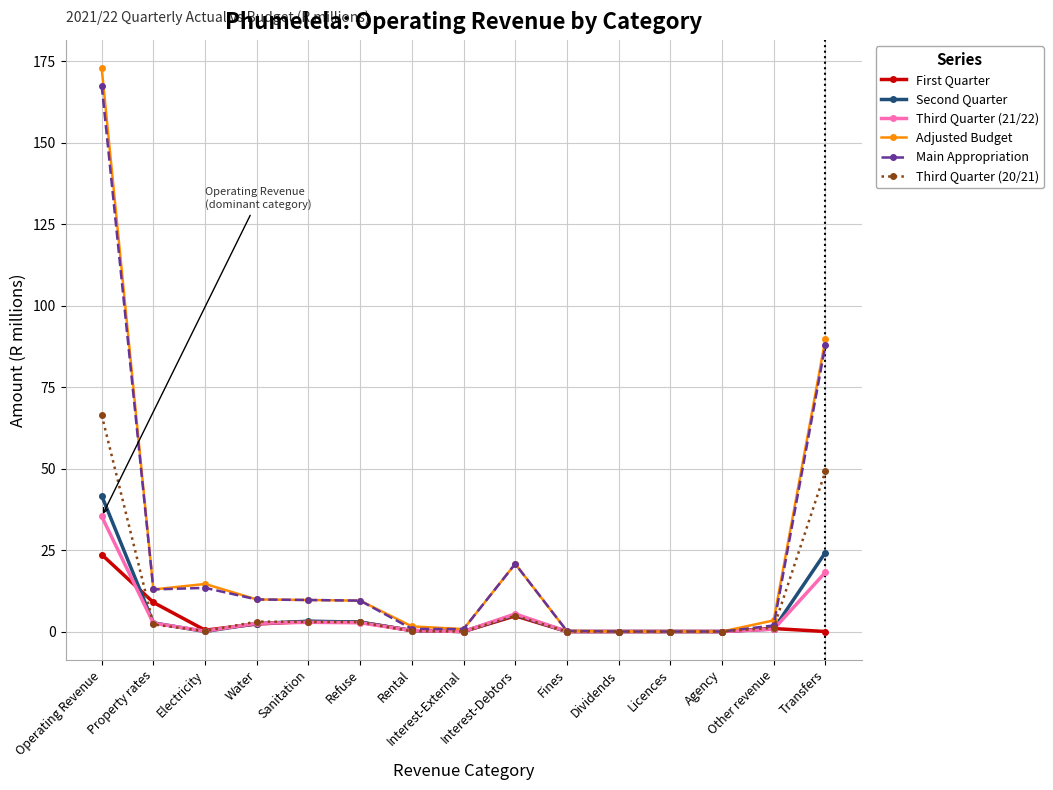

What is the highest value of the Third Quarter (21/22) series?

35.3